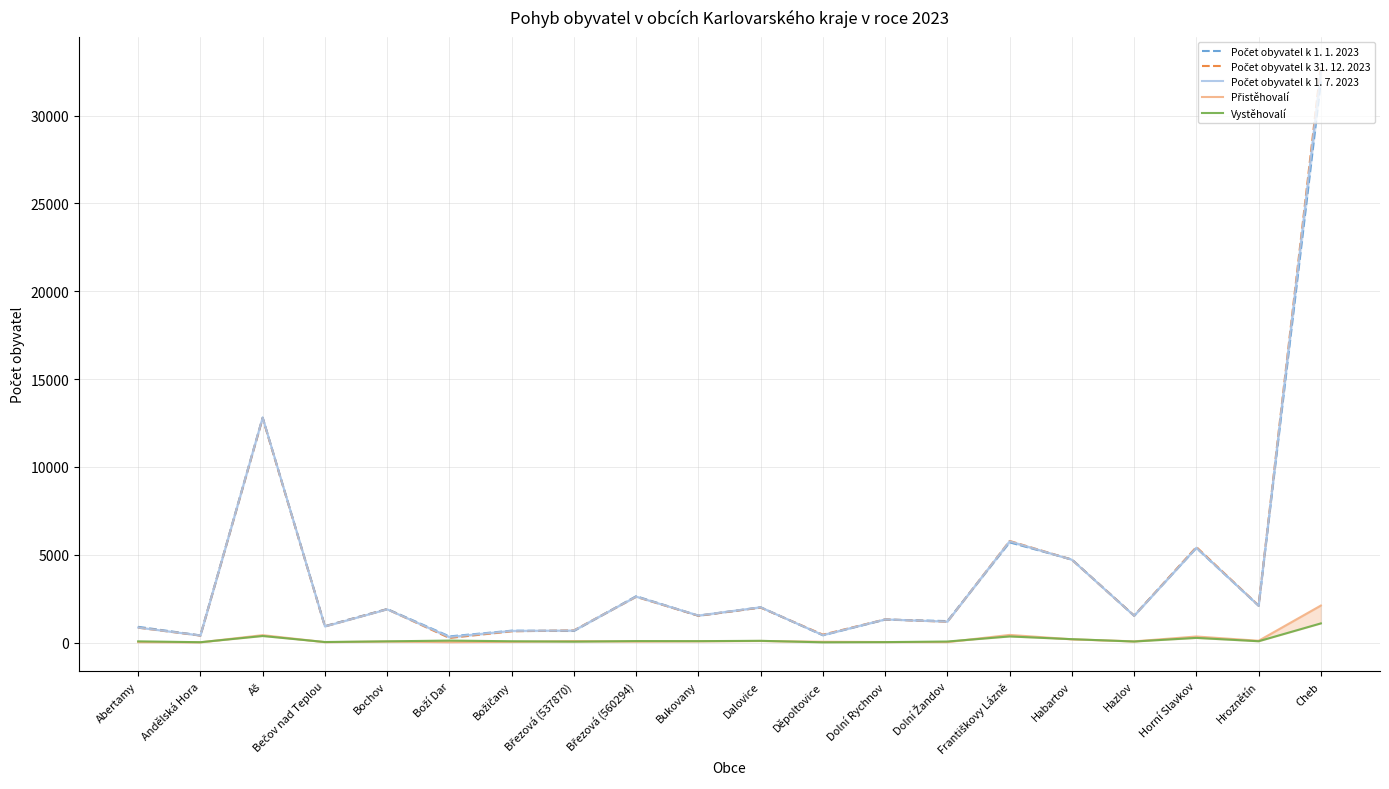

What is the label of the 8th point from the left?

Březová (537870)